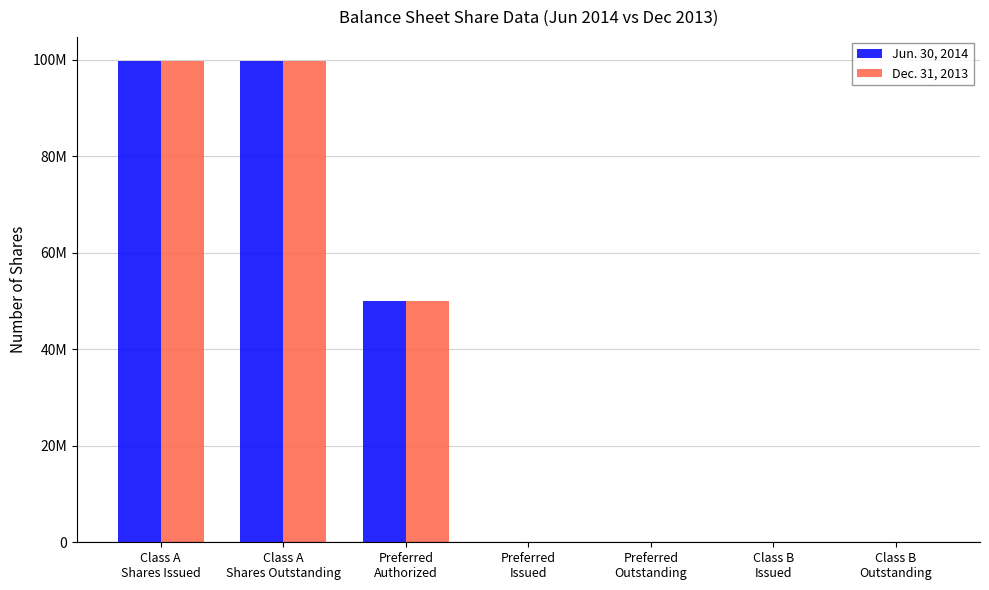

The Dec. 31, 2013 series shows 160667717 at Class A
Shares Issued. True or false?

False